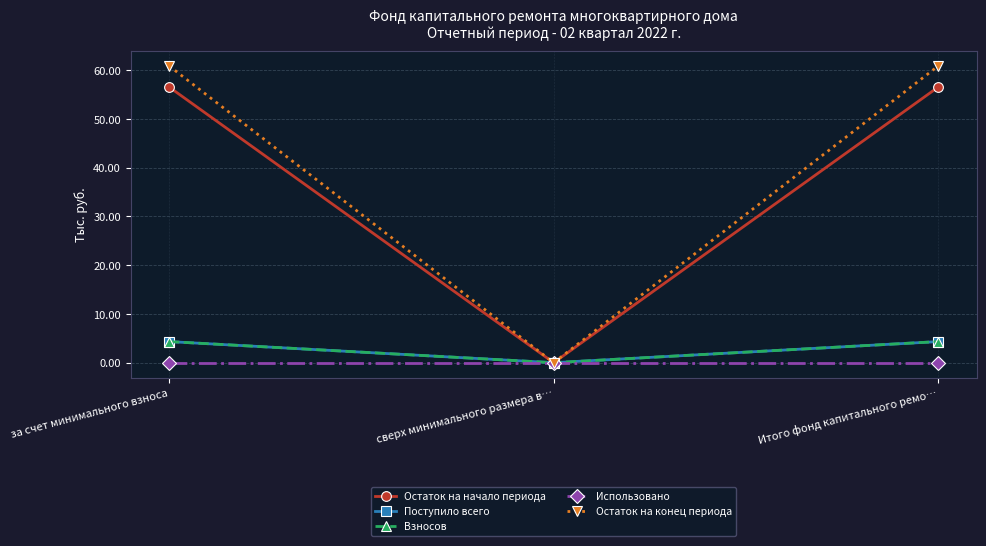

The value of Остаток на конец периода at сверх минимального размера в… is -34.2. True or false?

False